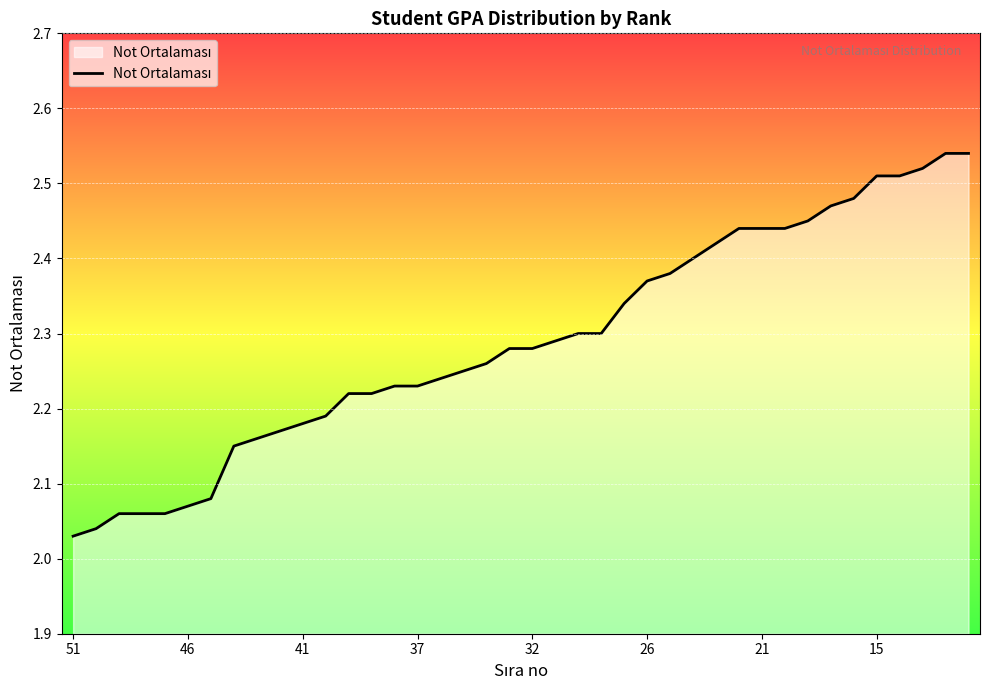

Is this an area chart (filled region under the line)?

Yes